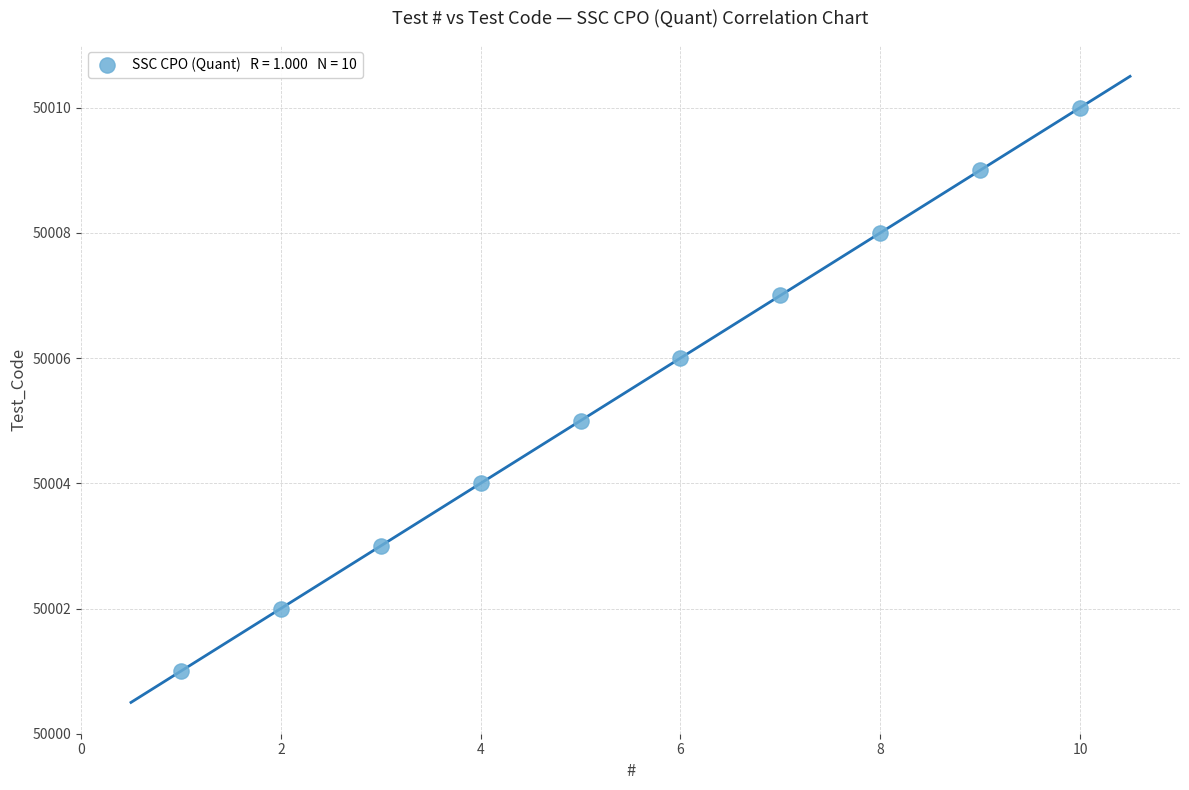

What is the range of Y values (max minus min)?

9